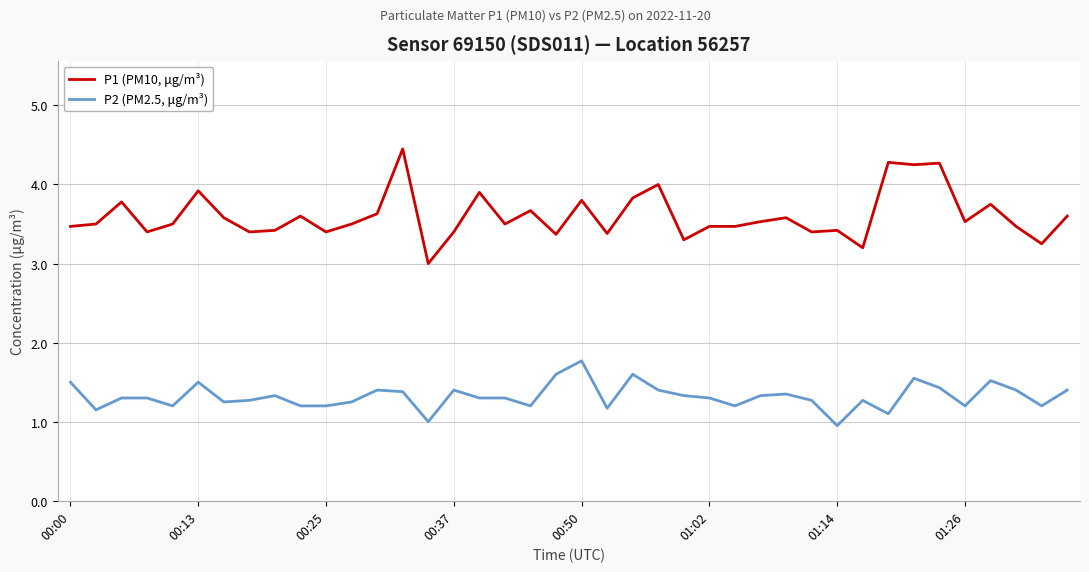

Which series has the widest spread of values?

P1 (PM10, μg/m³)